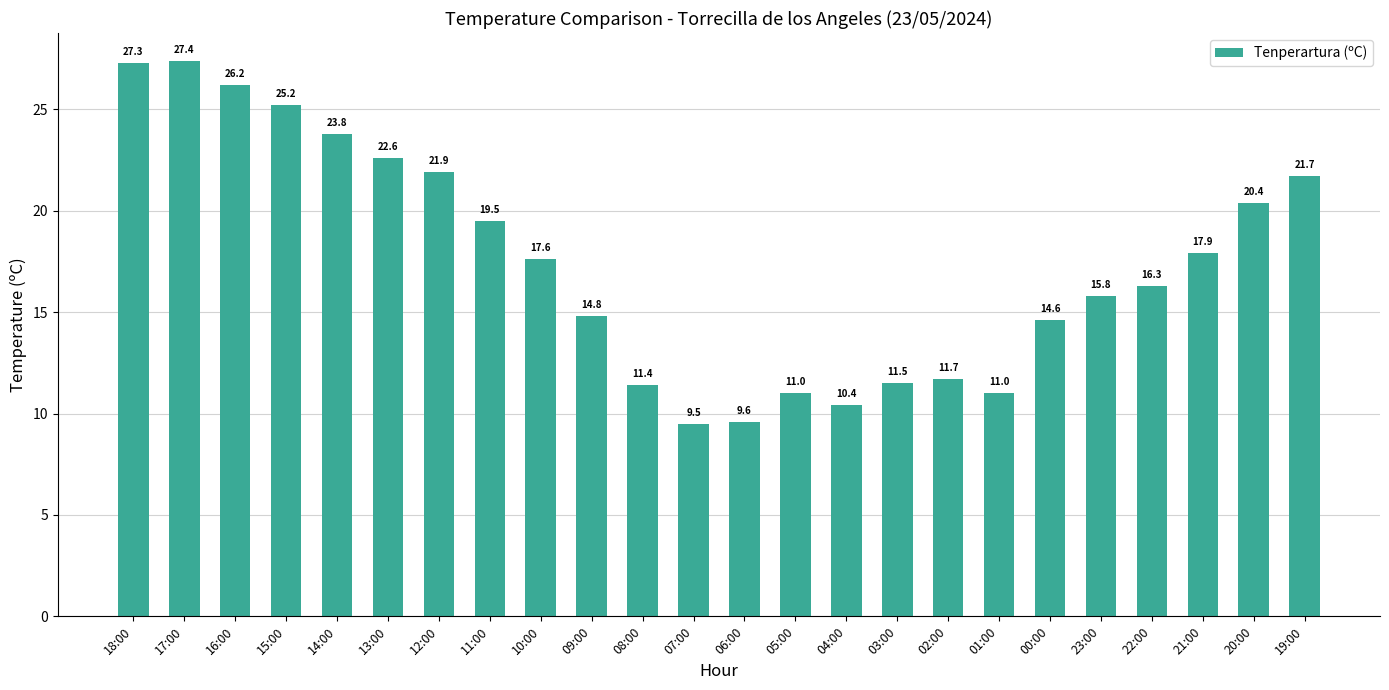

What is the smallest value displayed?

9.5